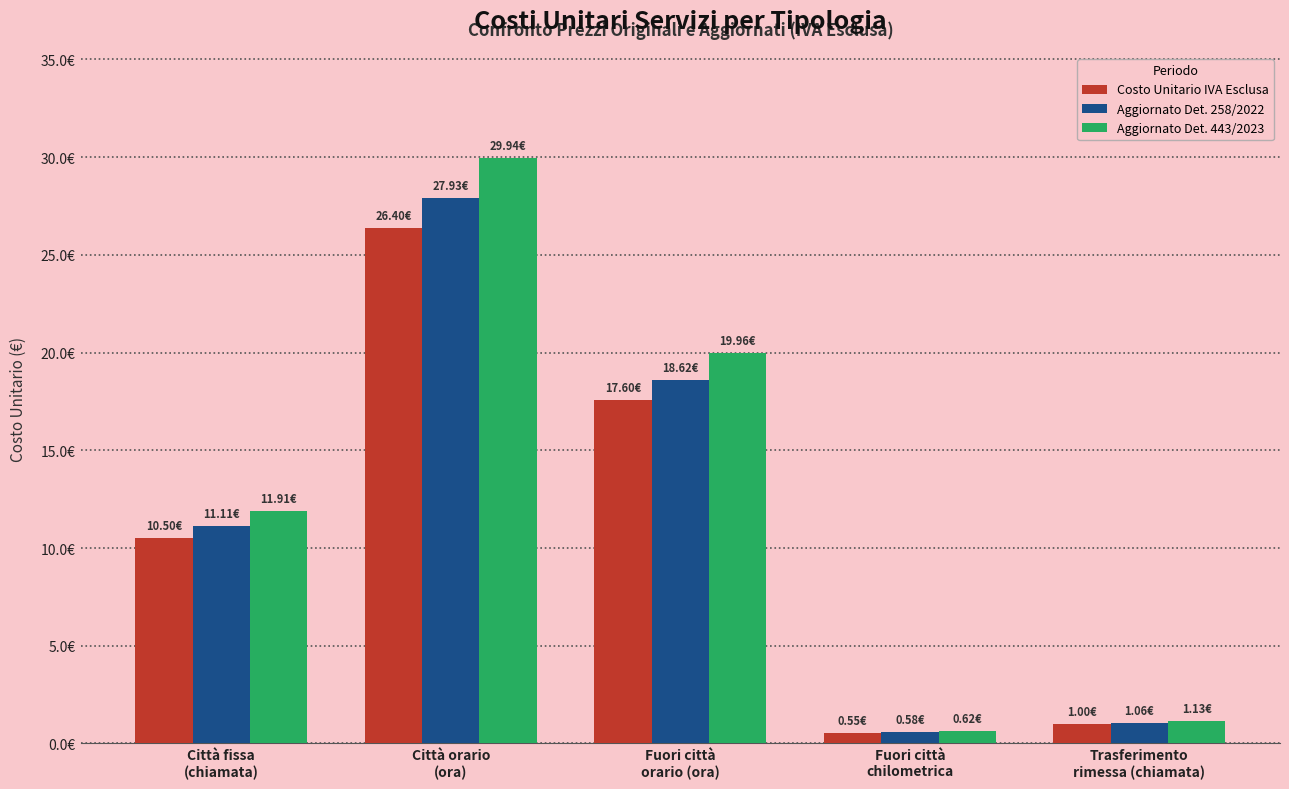

Does the chart contain any negative values?

No